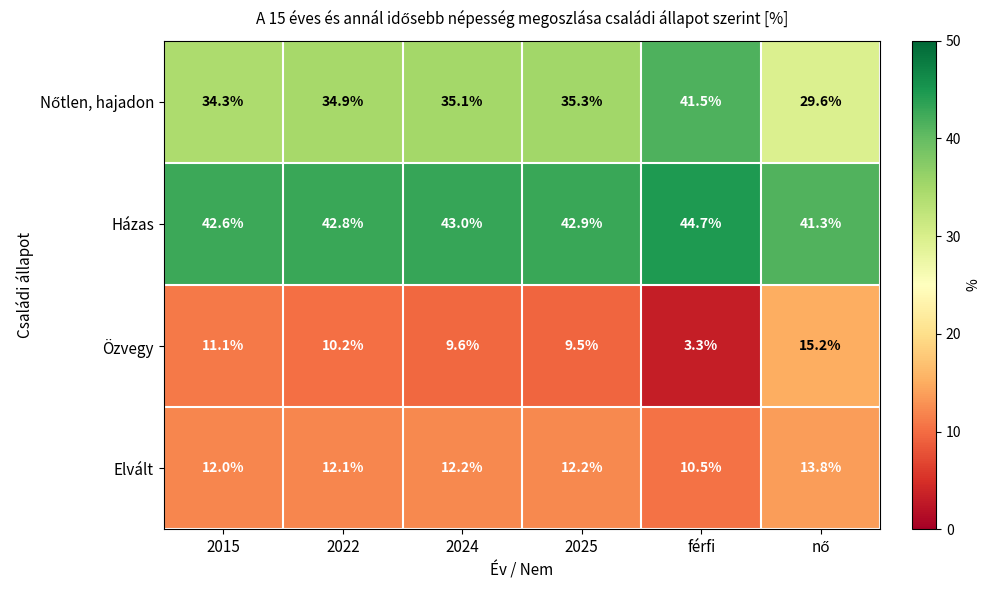

Which series has the largest total across all categories?

Házas